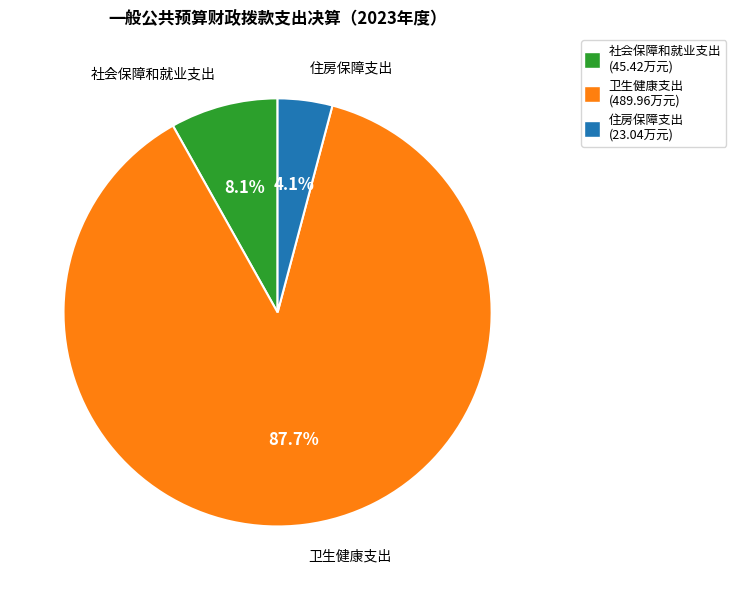

Between 住房保障支出 and 社会保障和就业支出, which is larger?

社会保障和就业支出